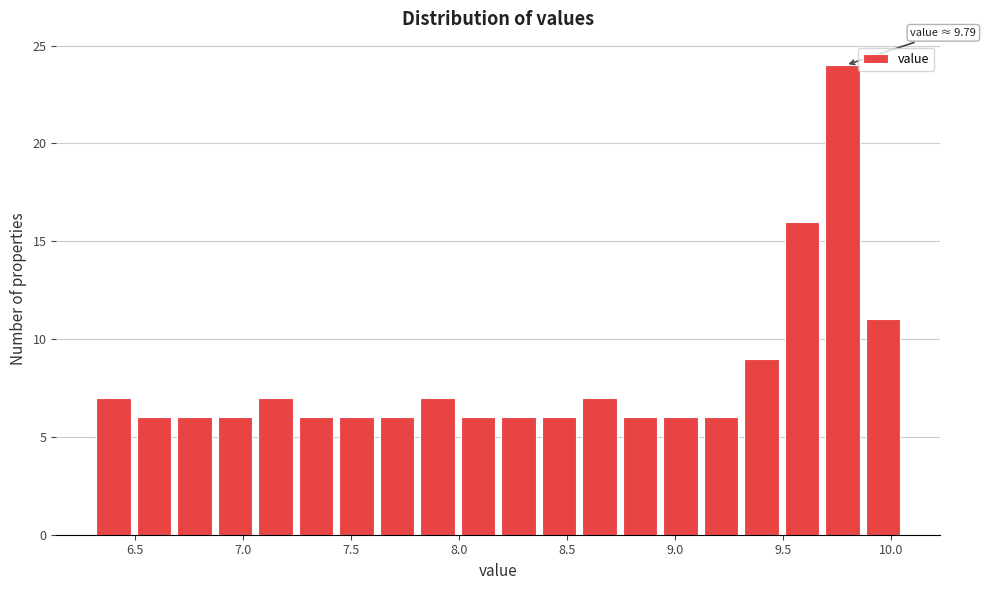

Read against the x-axis, roughly where is the centre of the tallest bar?

9.75